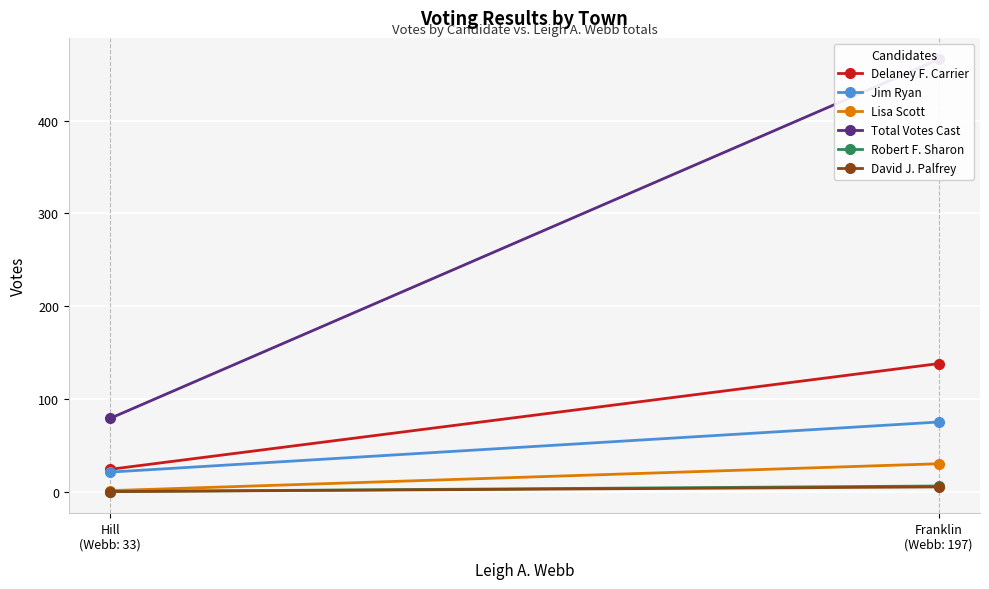

What is the difference between the Total Votes Cast values at Franklin
(Webb: 197) and Hill
(Webb: 33)?

387